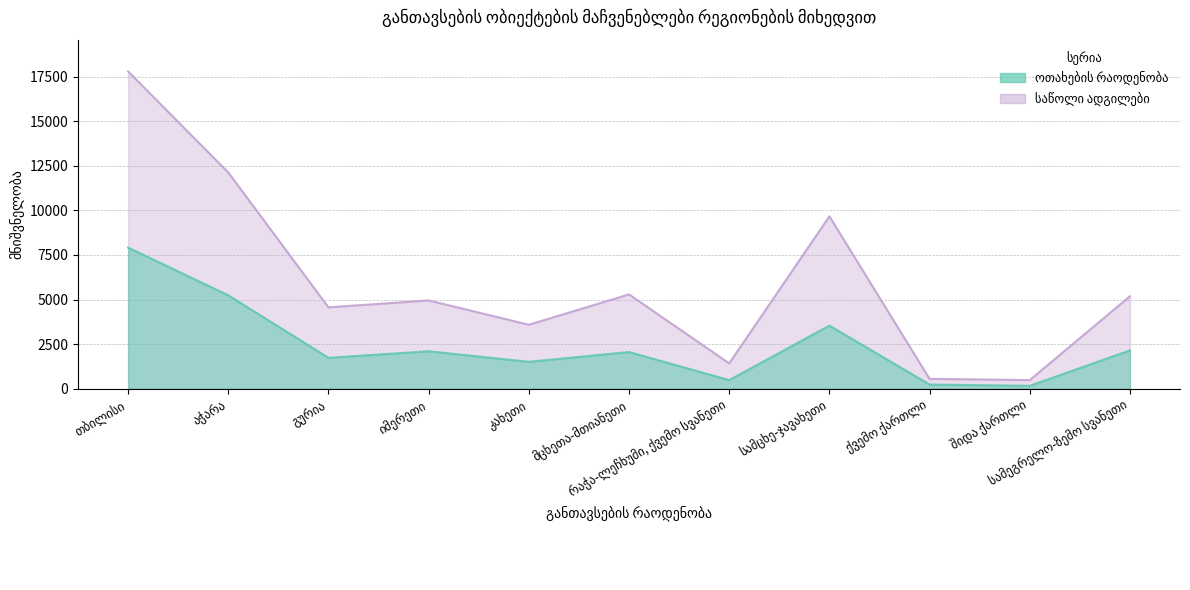

What is the difference between the highest and lowest values at კახეთი?

2079